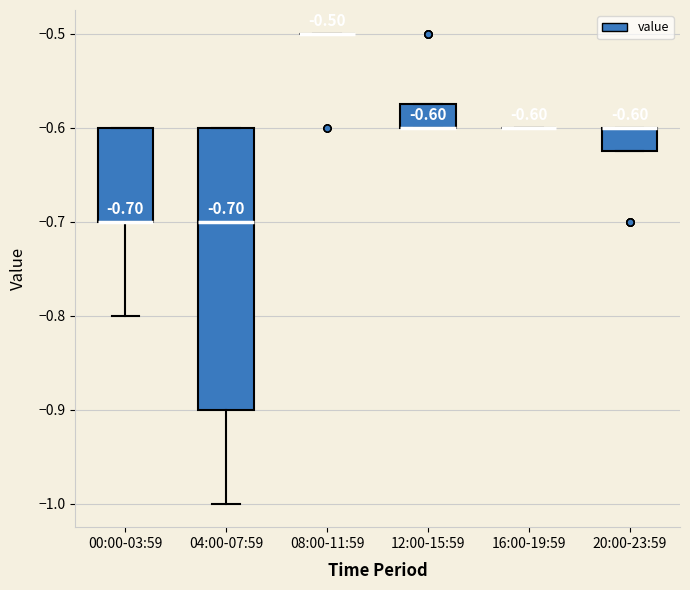

Comparing the boxes themselves (not the whiskers), which one is the tallest?

04:00-07:59